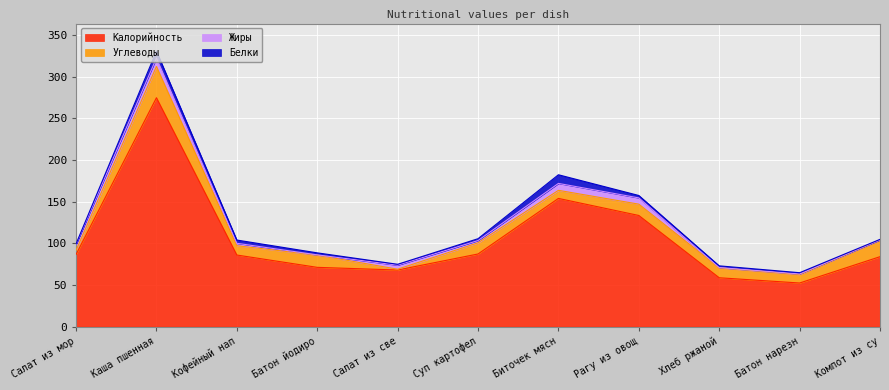

Count the number of categories in the chart.

11